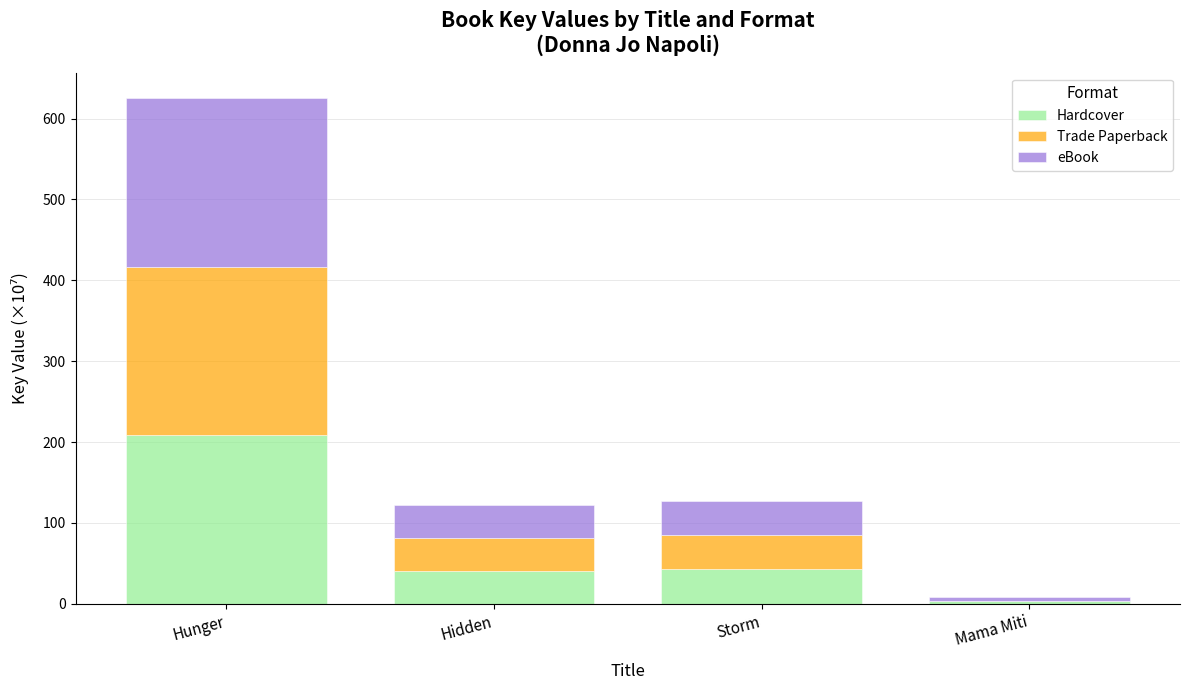

What is the sum of all Hardcover values?

295.9